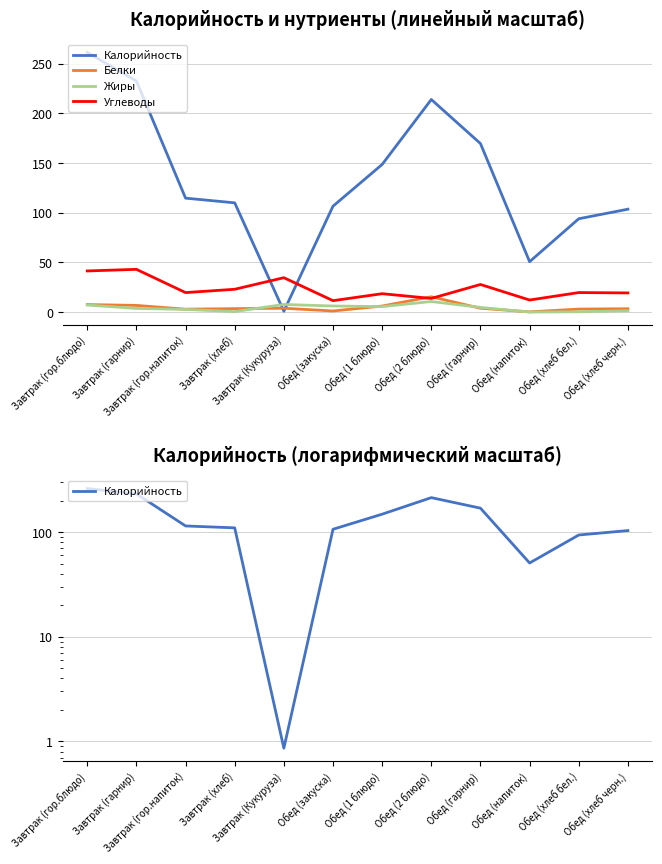

Read the Белки value at Завтрак (гарнир).

6.7